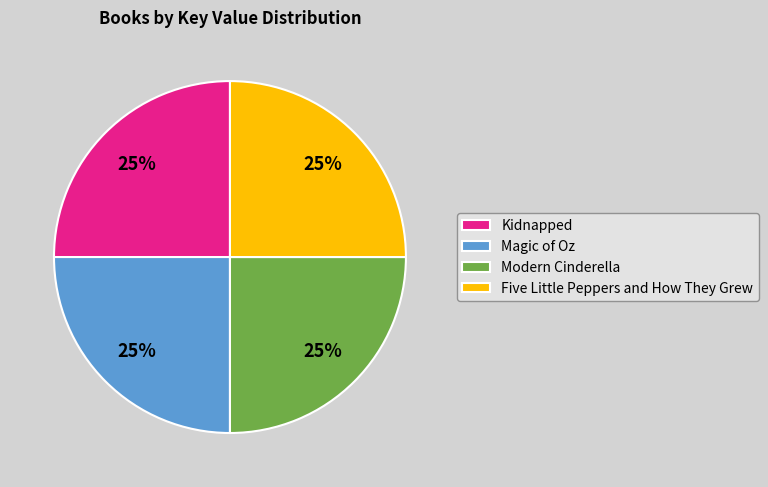

To the nearest percent, what percentage of the pie is Modern Cinderella?

25%